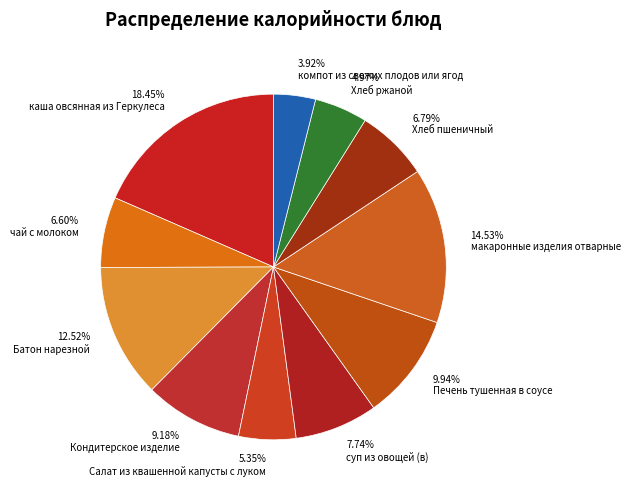

Which slice is the smallest?

3.92% компот из свежих плодов или ягод